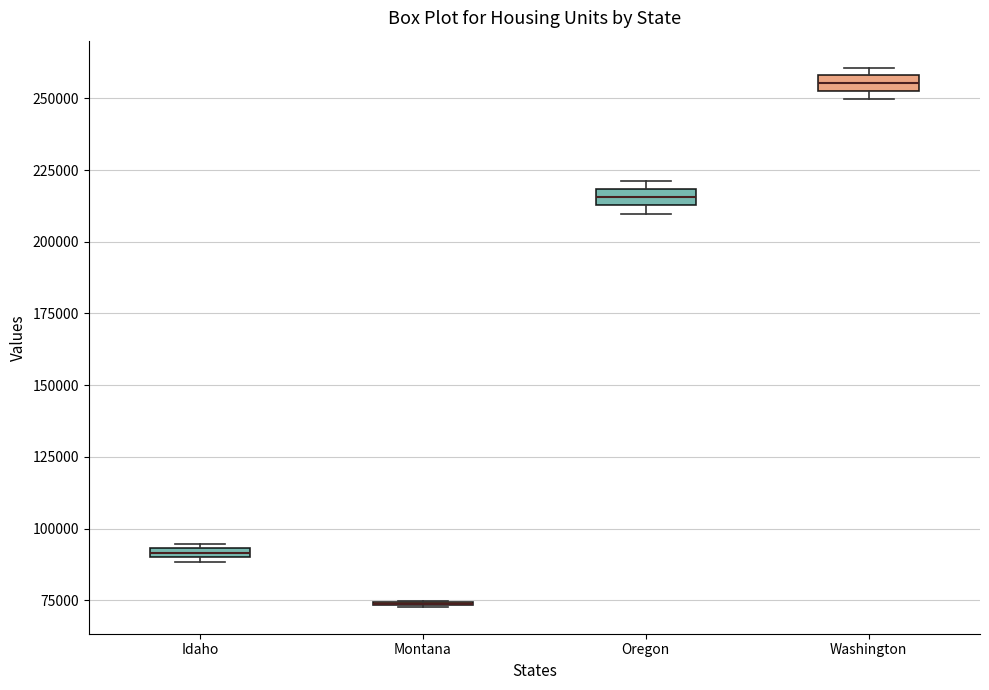

Where is the upper edge of the box for Oregon on the y-axis? The values are not printed on the chart, so give them approximately, as read against the axis.

220000